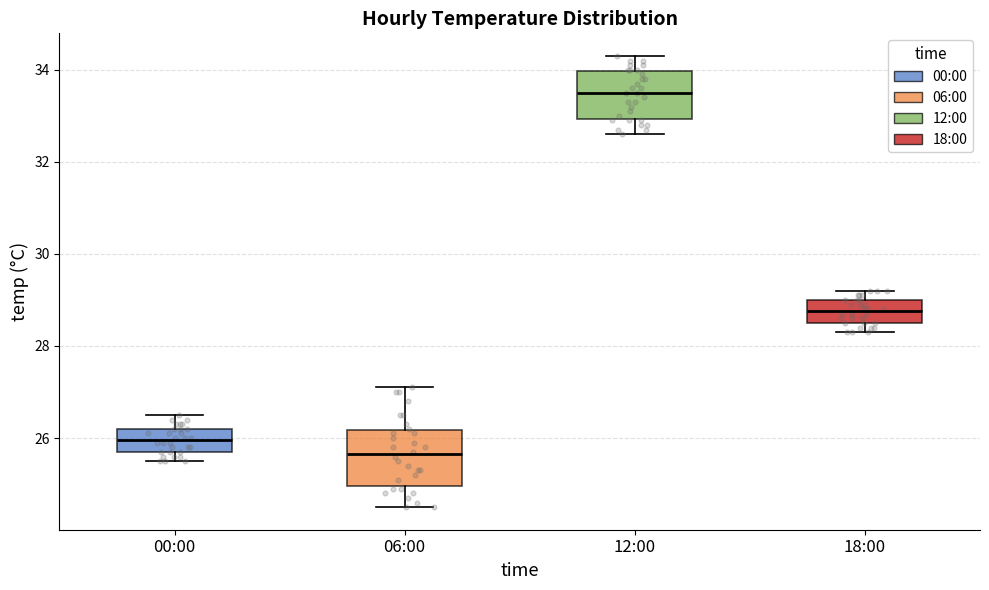

Where does the upper whisker of the box for 00:00 end on the y-axis? The values are not printed on the chart, so give them approximately, as read against the axis.

26.6